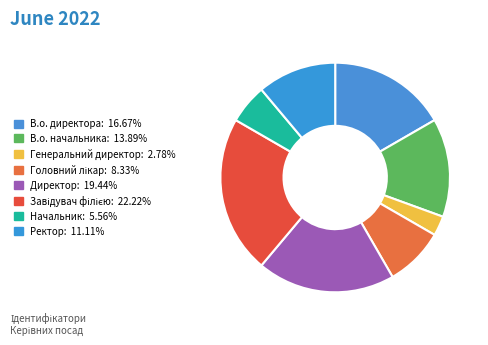

Count the number of slices in the pie.

8